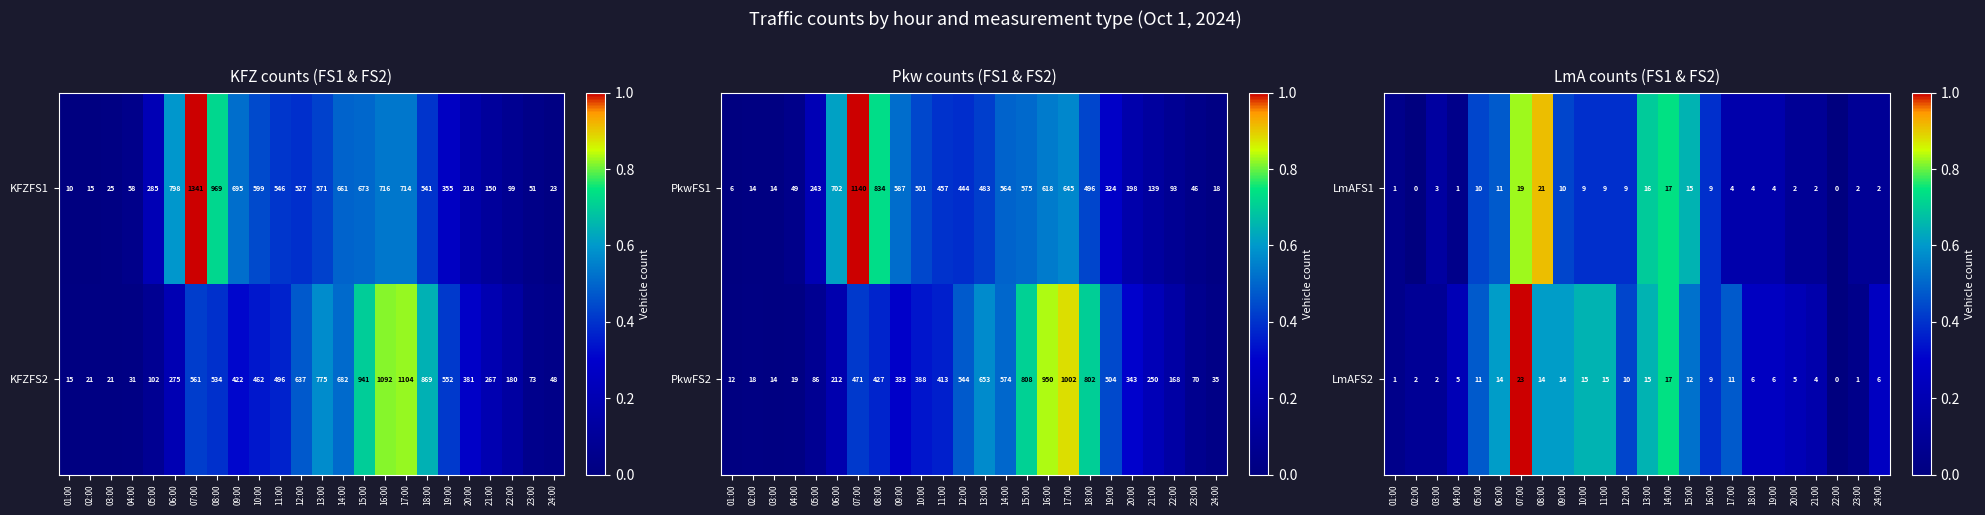

The value of LmAFS1 at 15:00 is 26. True or false?

False